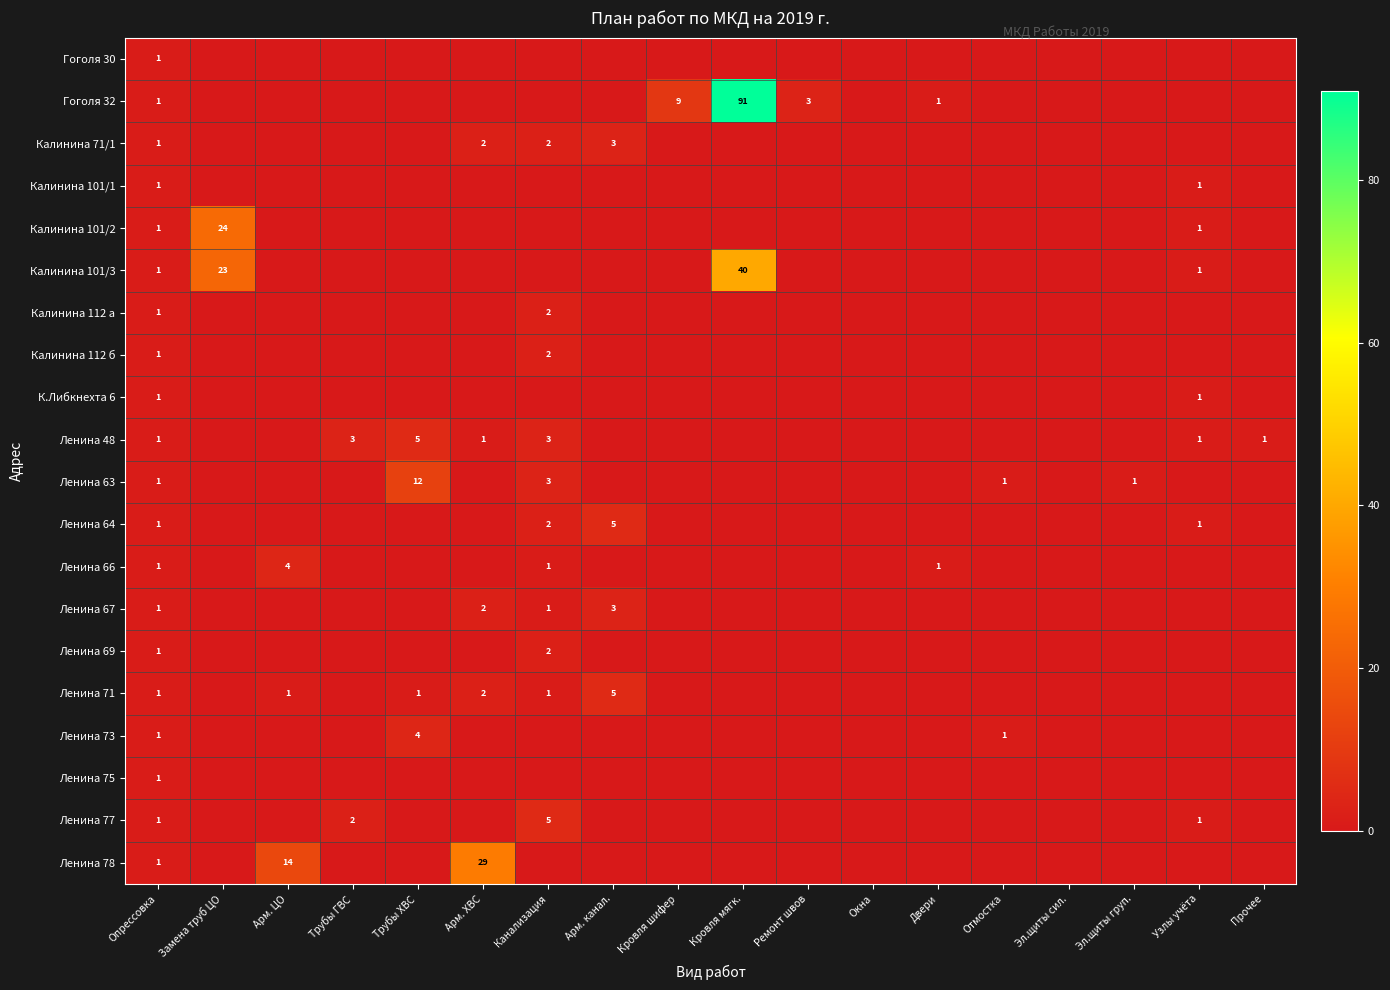

What is the total value across all series at Опрессовка?

20